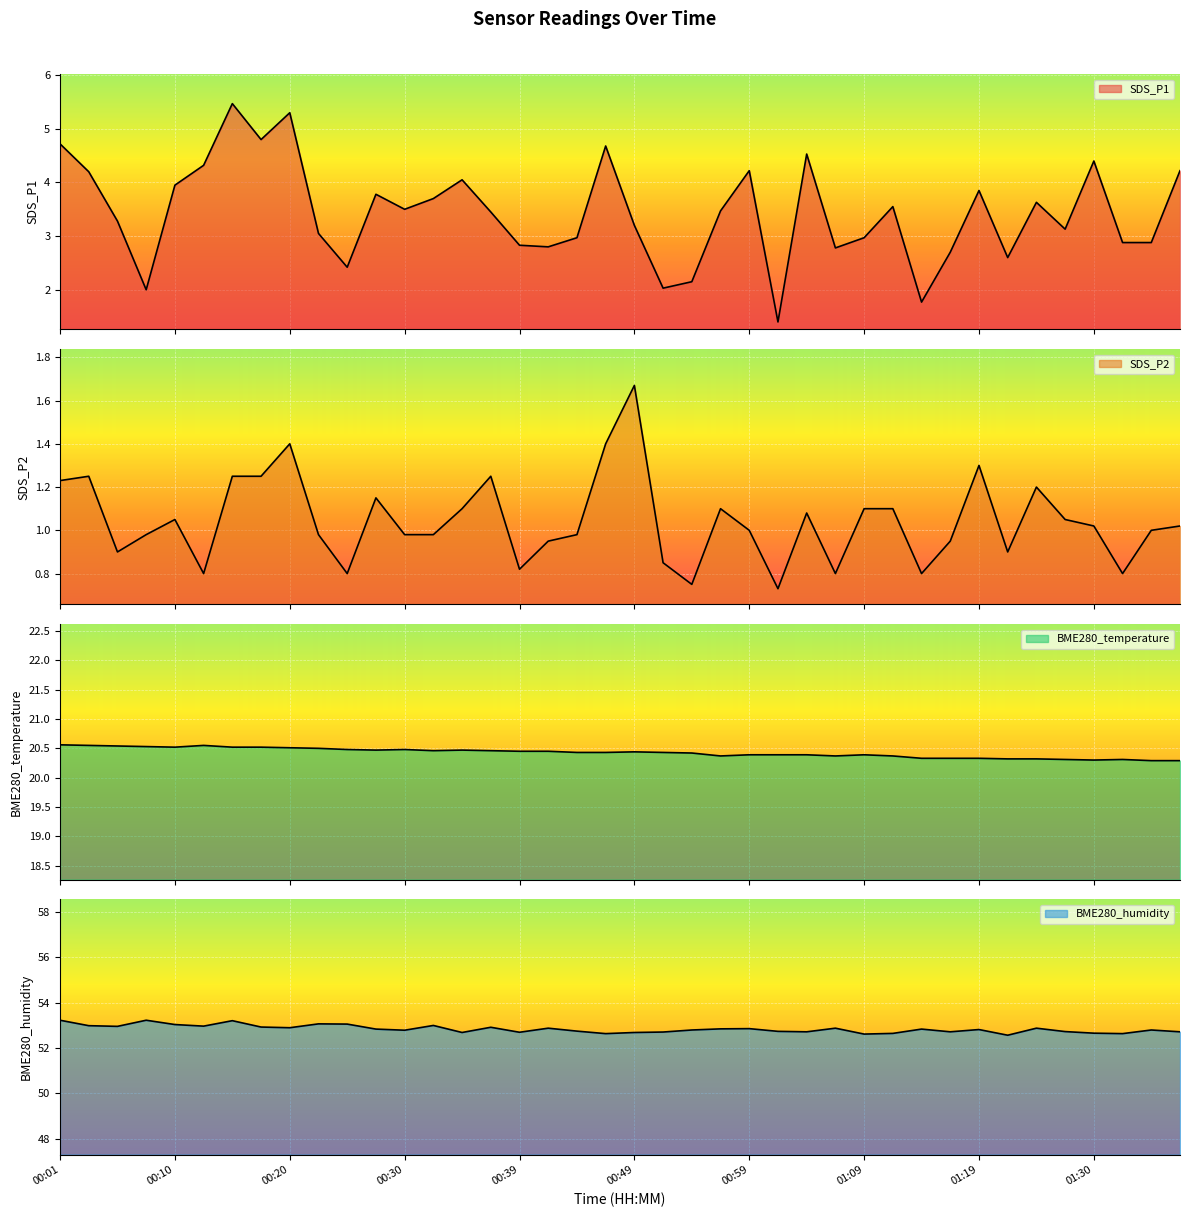

True or false: BME280_humidity and SDS_P2 cross at least once.

False